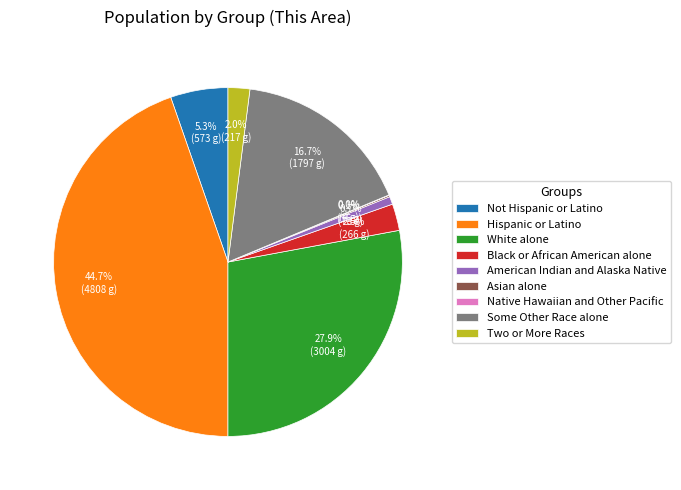

What is the largest slice in the pie chart?

Hispanic or Latino